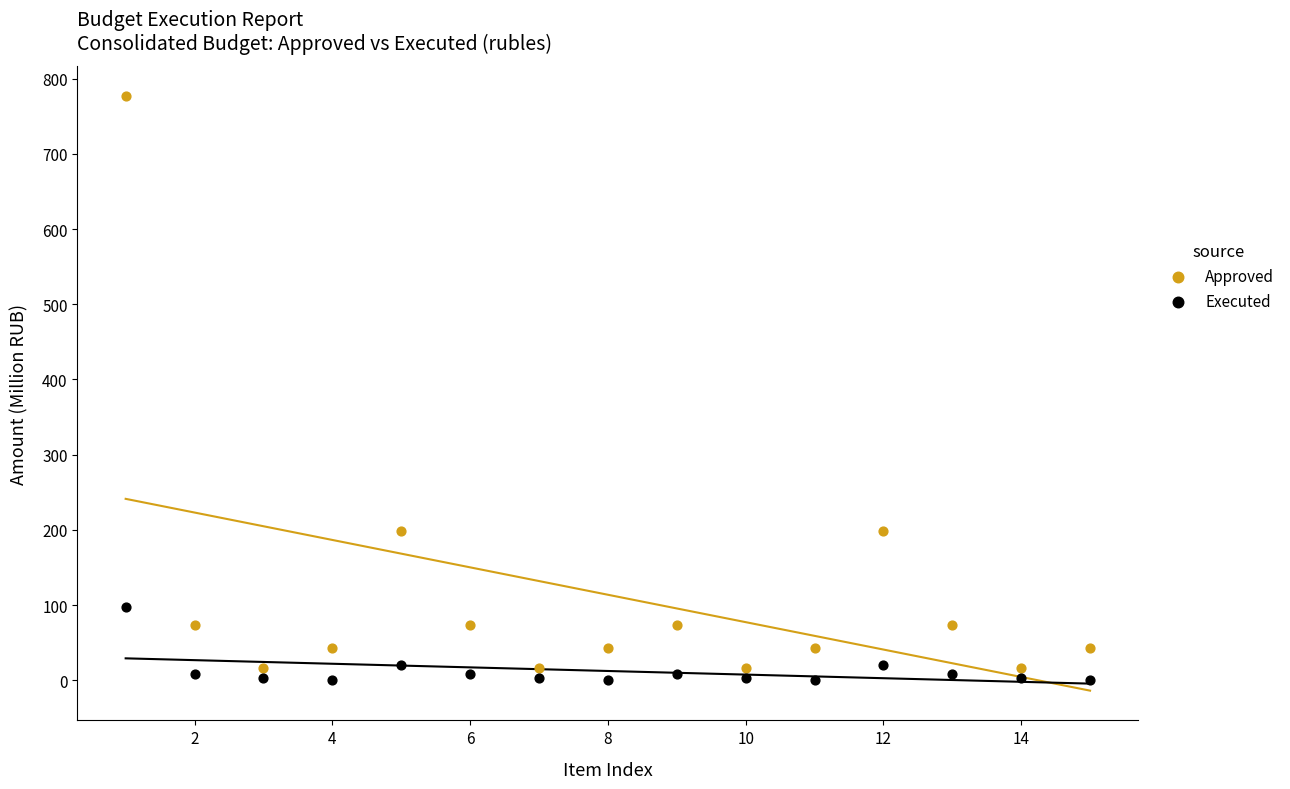

Which series has the largest Y range (max minus min)?

Approved